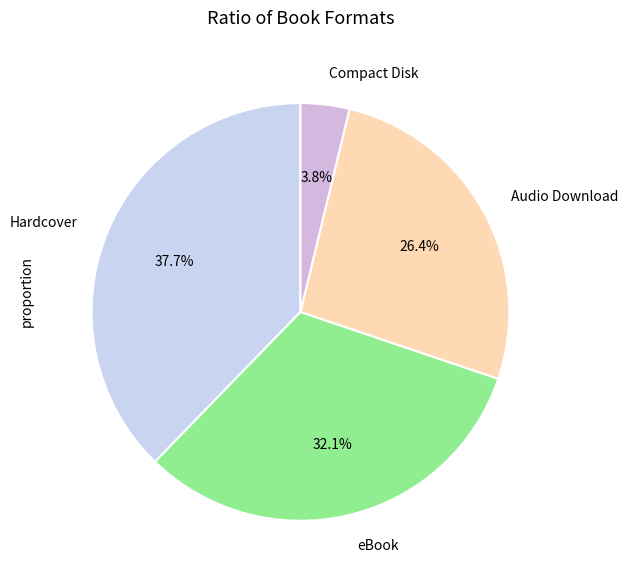

Count the number of slices in the pie.

4